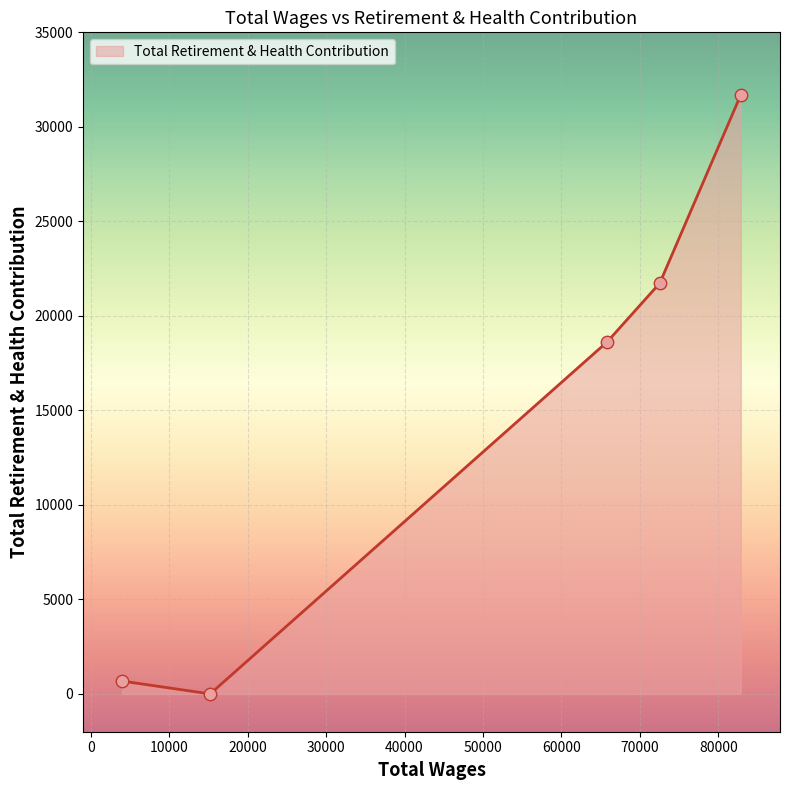

True or false: there are more than 0 points higher than both neighbors.

False